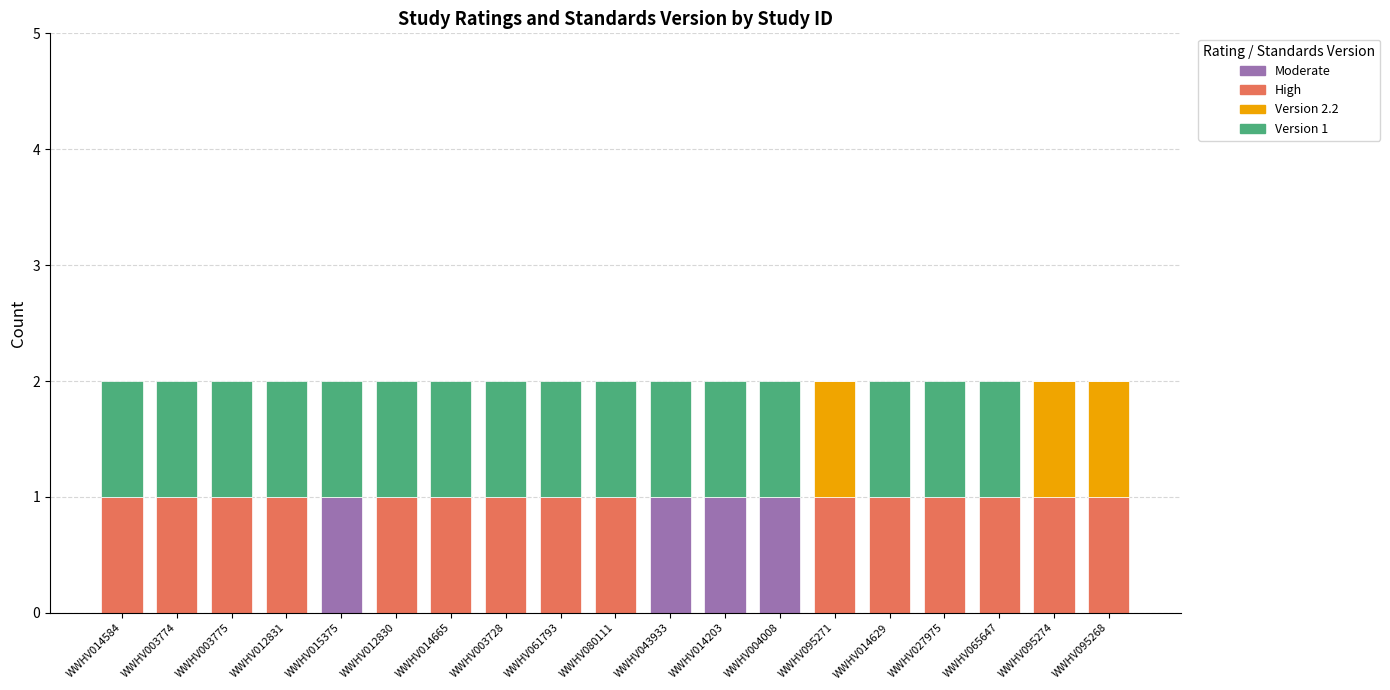

Is it true that Moderate equals 0 at WWHV014584?

True